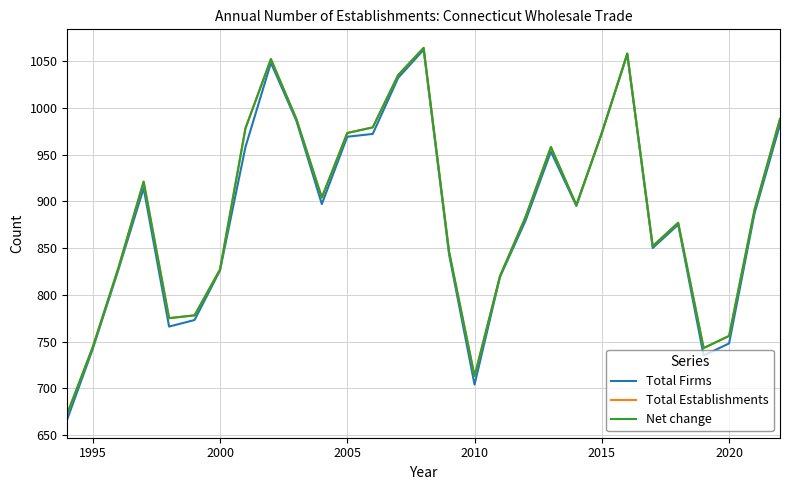

In Total Firms, how many points are higher than both neighbors (excluding endpoints)?

6